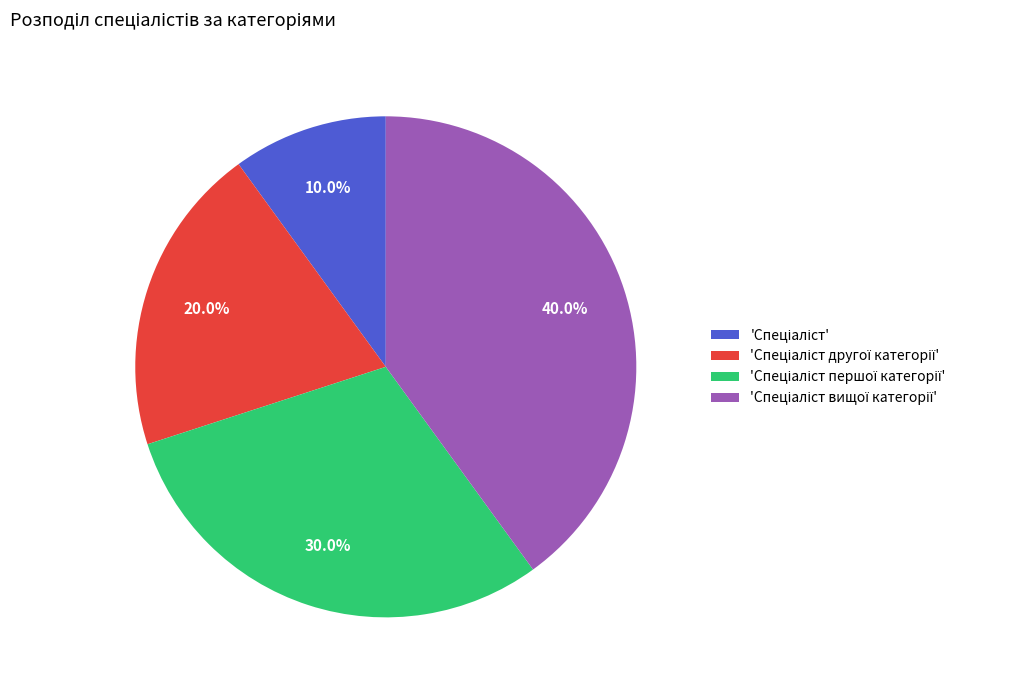

Does any single category account for the majority?

No